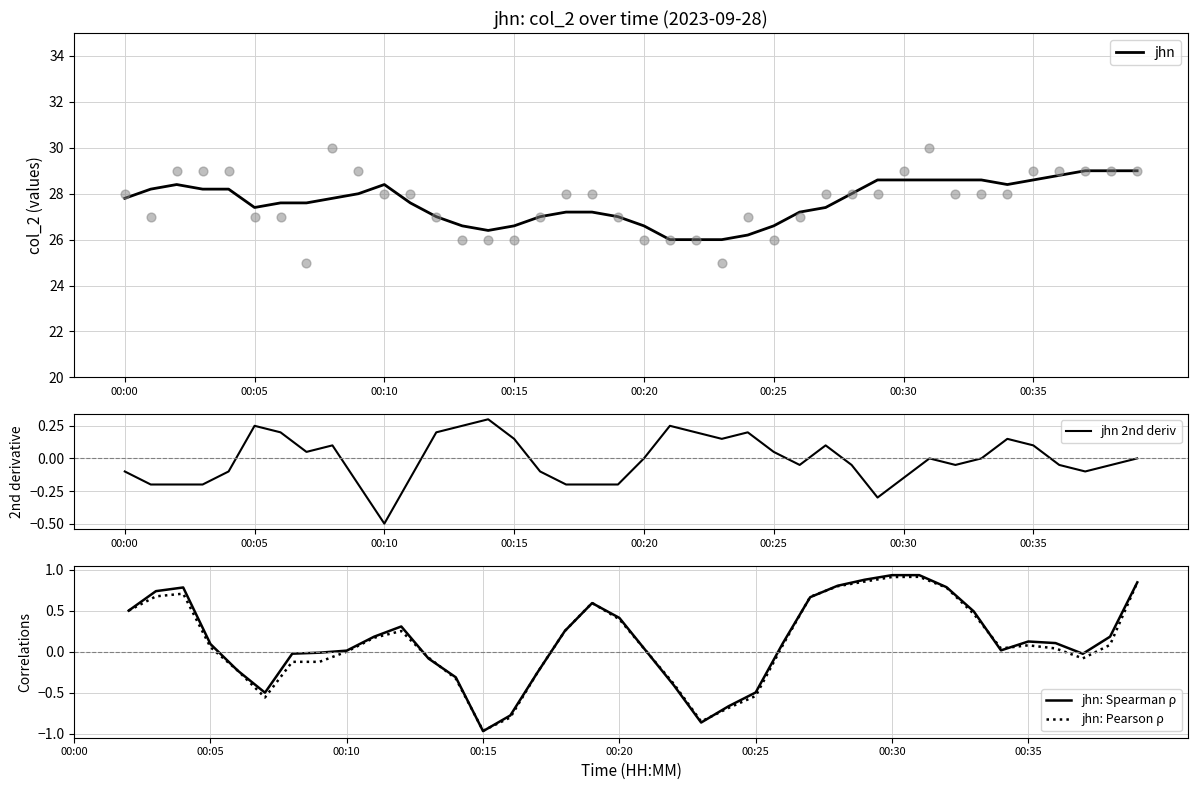

What are all the series names shown in the legend?

jhn, jhn 2nd deriv, jhn: Spearman ρ, jhn: Pearson ρ